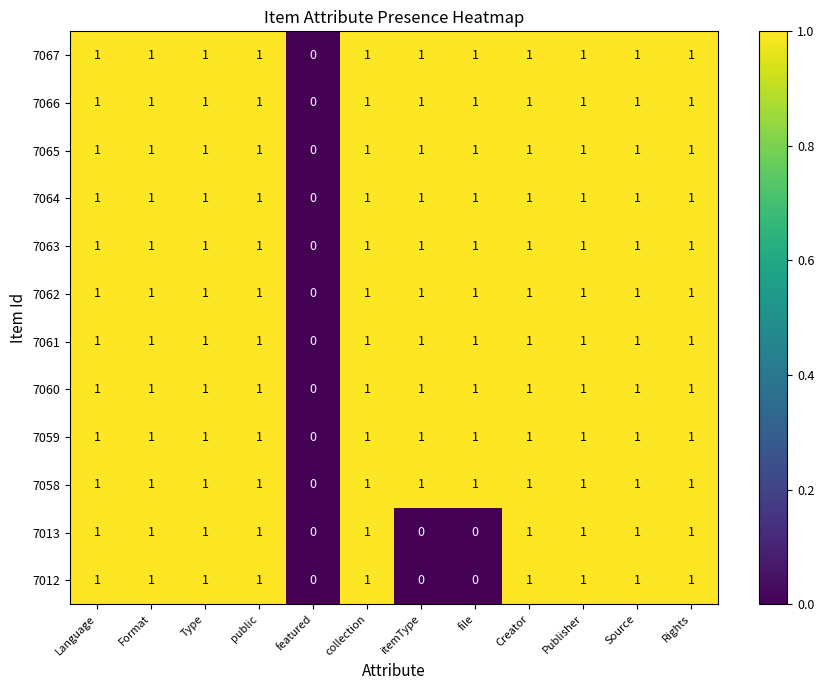

How many 7061 values are between 1 and 2?

11